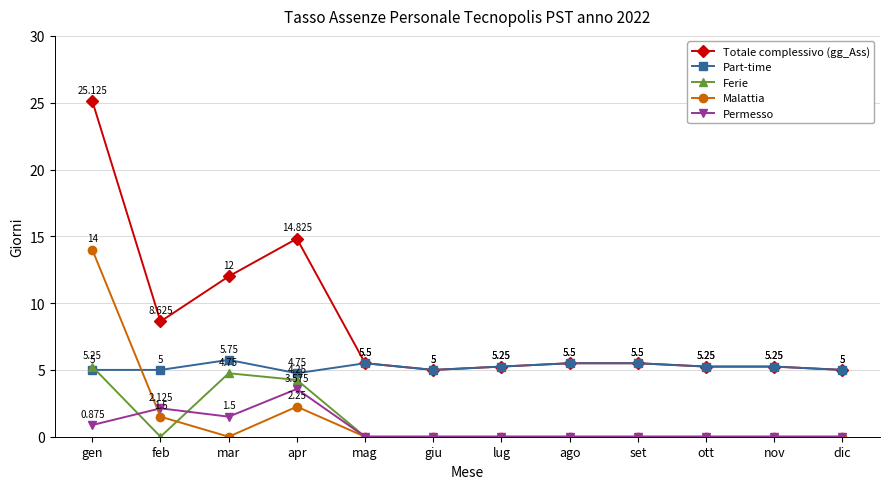

At feb, list the series in order from largest to smallest.

Totale complessivo (gg_Ass), Part-time, Permesso, Malattia, Ferie